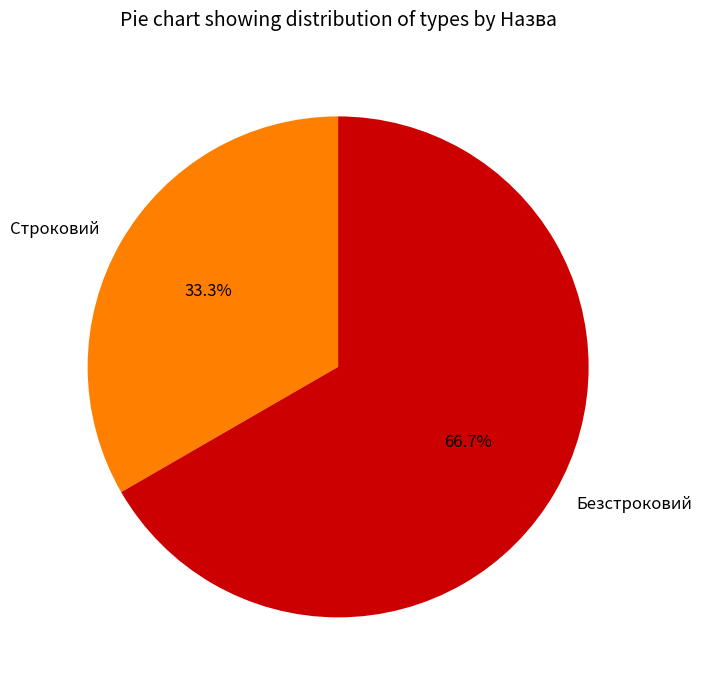

Is the sum of Строковий and Безстроковий greater than half?

Yes